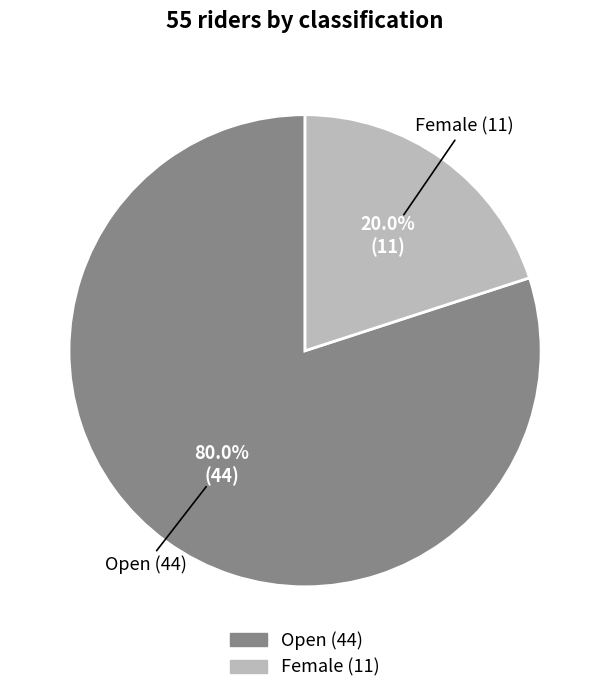

To the nearest percent, what portion does Female represent?

20%